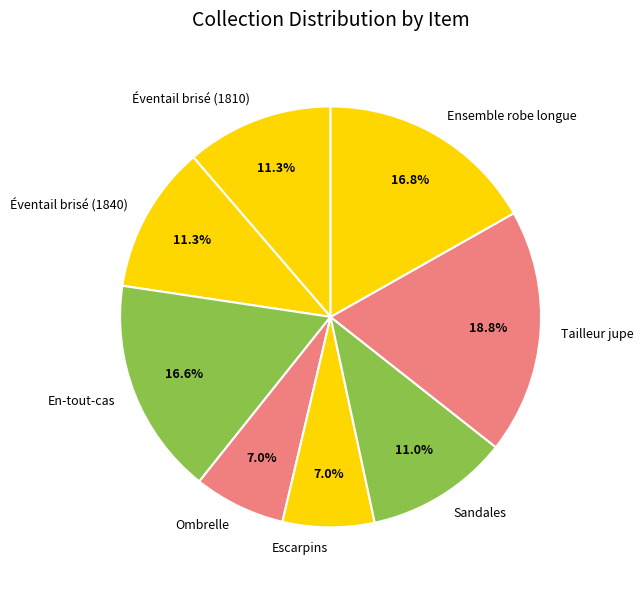

How many segments does this pie chart have?

8